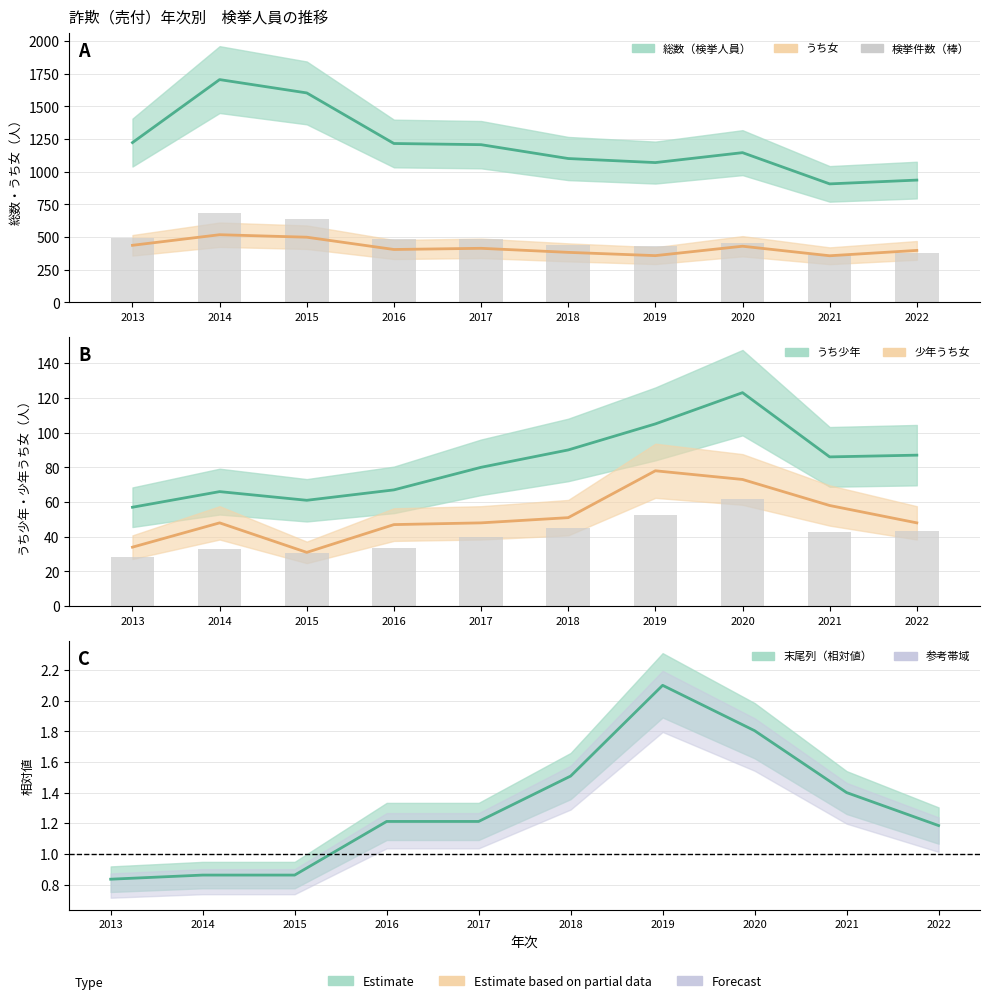

What is the sum of all 少年うち女 values?

516.0